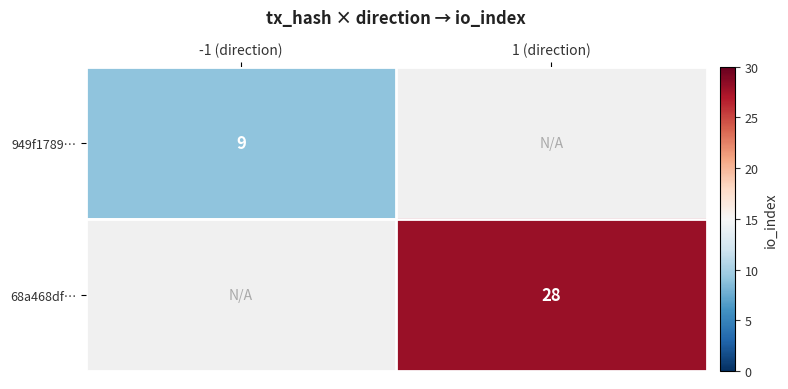

Between 1 (direction) and -1 (direction), which is larger?

-1 (direction)